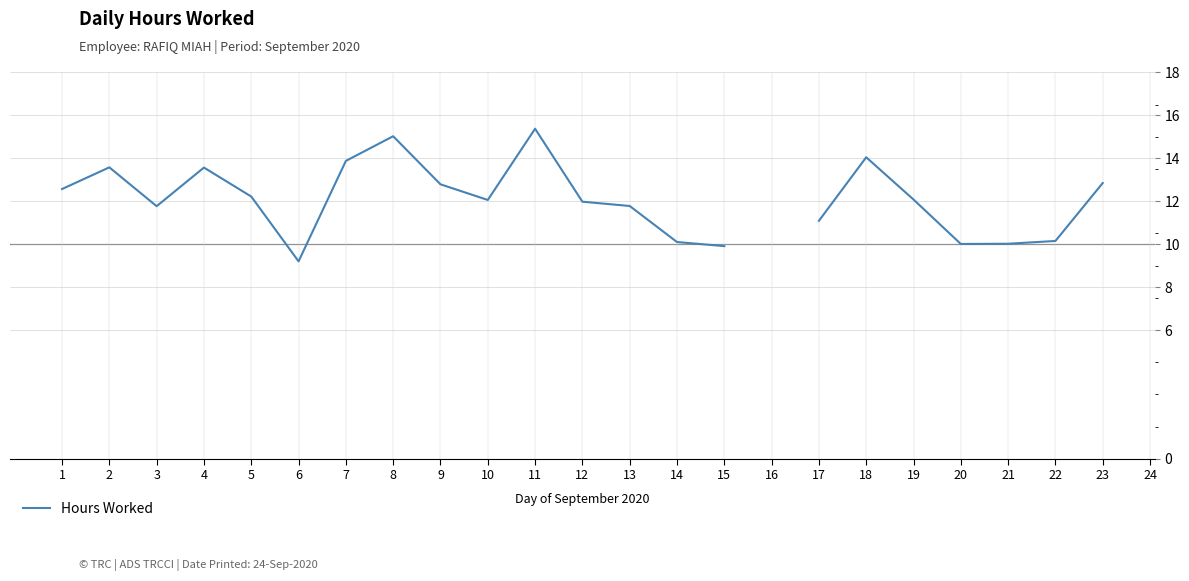

What is the difference between the values at 11 and 17?

4.3